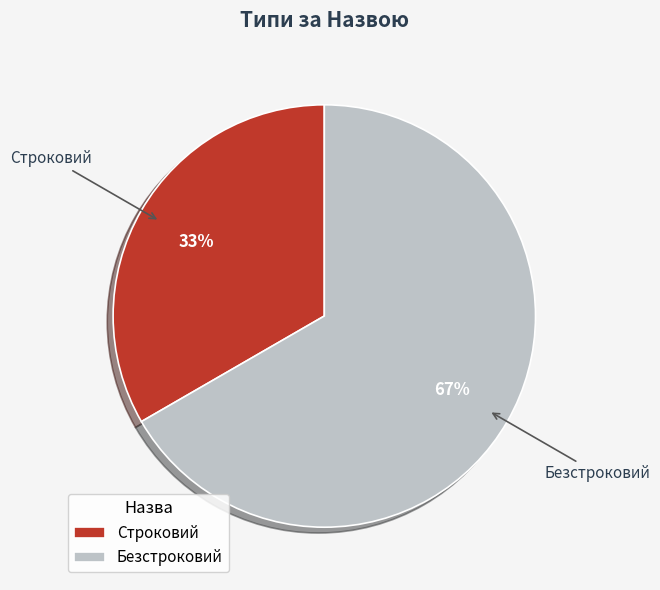

Which category has the biggest portion of the pie?

Безстроковий